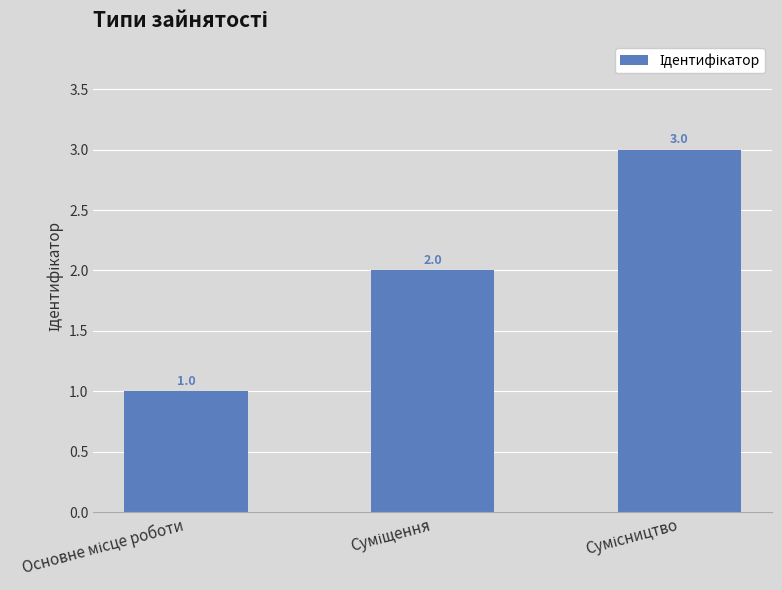

How many values are between 1 and 3?

3